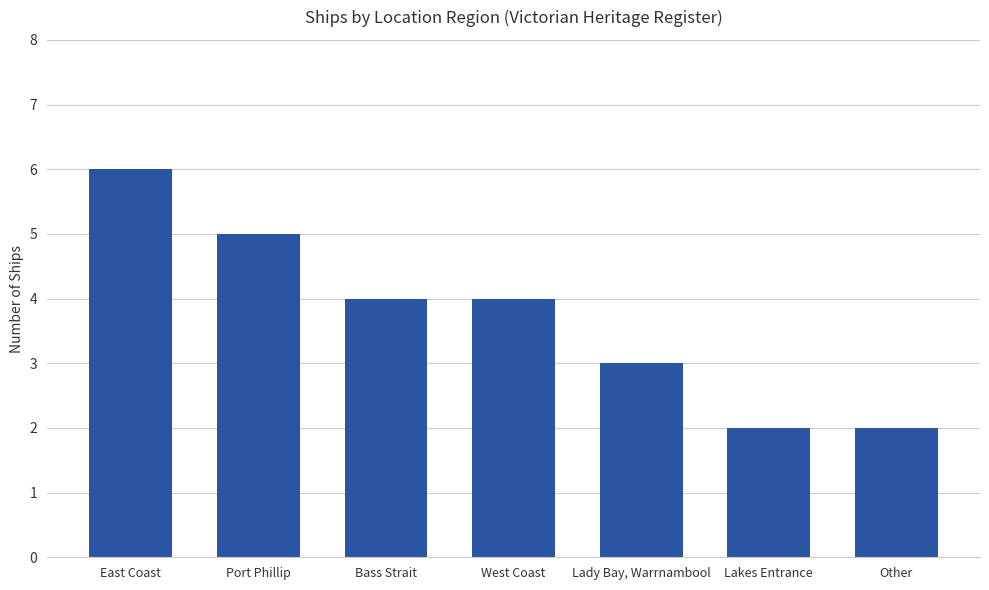

Reading left to right, list all the values displayed in this chart.

6	5	4	4	3	2	2